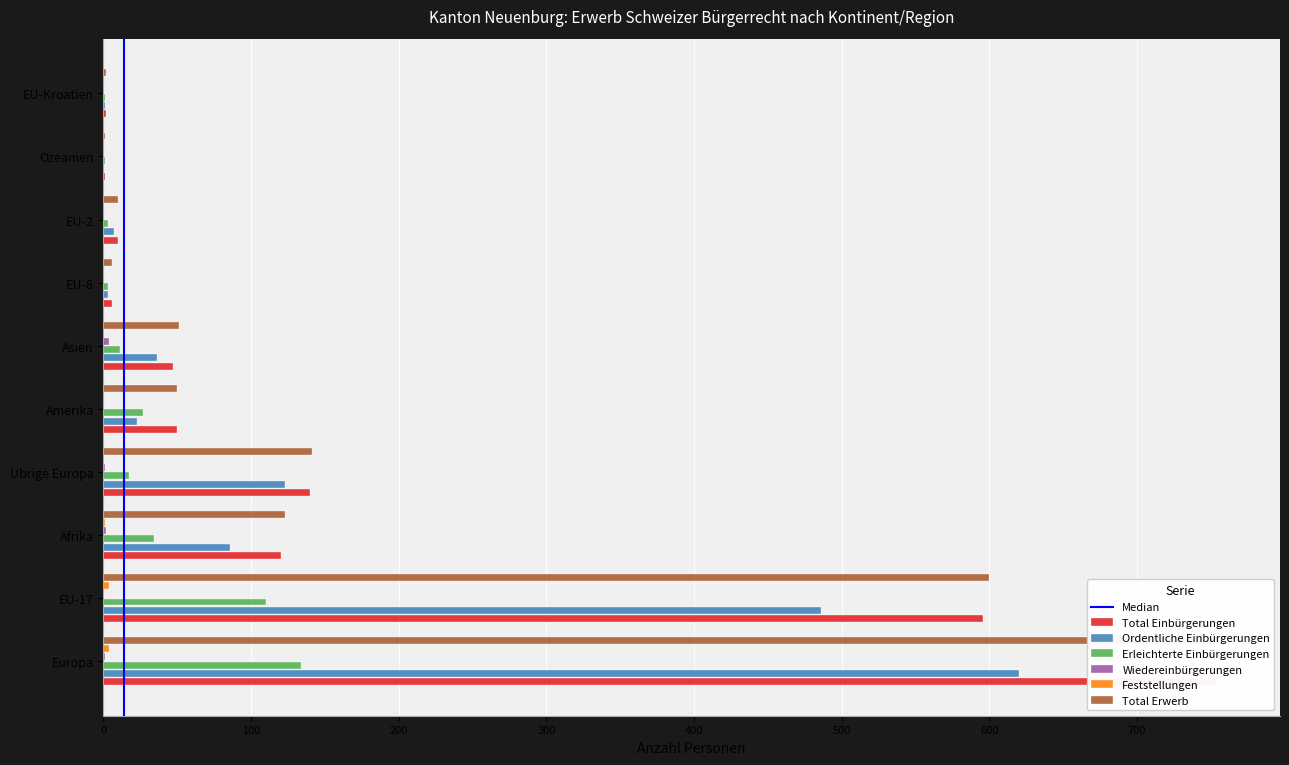

Reading left to right, list all the values displayed in this chart.

Total Einbürgerungen: Europa=754	EU-17=596	Afrika=120	Übrige Europa=140	Amerika=50	Asien=47	EU-8=6	EU-2=10	Ozeanien=1	EU-Kroatien=2
Ordentliche Einbürgerungen: Europa=620	EU-17=486	Afrika=86	Übrige Europa=123	Amerika=23	Asien=36	EU-8=3	EU-2=7	Ozeanien=0	EU-Kroatien=1
Erleichterte Einbürgerungen: Europa=134	EU-17=110	Afrika=34	Übrige Europa=17	Amerika=27	Asien=11	EU-8=3	EU-2=3	Ozeanien=1	EU-Kroatien=1
Wiedereinbürgerungen: Europa=1	EU-17=0	Afrika=2	Übrige Europa=1	Amerika=0	Asien=4	EU-8=0	EU-2=0	Ozeanien=0	EU-Kroatien=0
Feststellungen: Europa=4	EU-17=4	Afrika=1	Übrige Europa=0	Amerika=0	Asien=0	EU-8=0	EU-2=0	Ozeanien=0	EU-Kroatien=0
Total Erwerb: Europa=759	EU-17=600	Afrika=123	Übrige Europa=141	Amerika=50	Asien=51	EU-8=6	EU-2=10	Ozeanien=1	EU-Kroatien=2